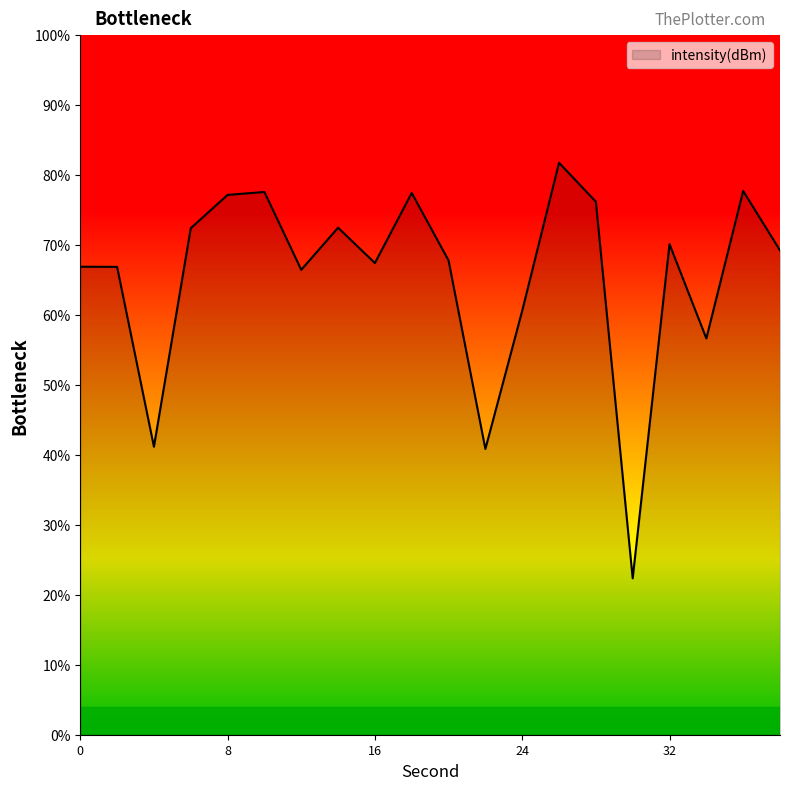

What is the difference between the maximum and minimum values?

59.4